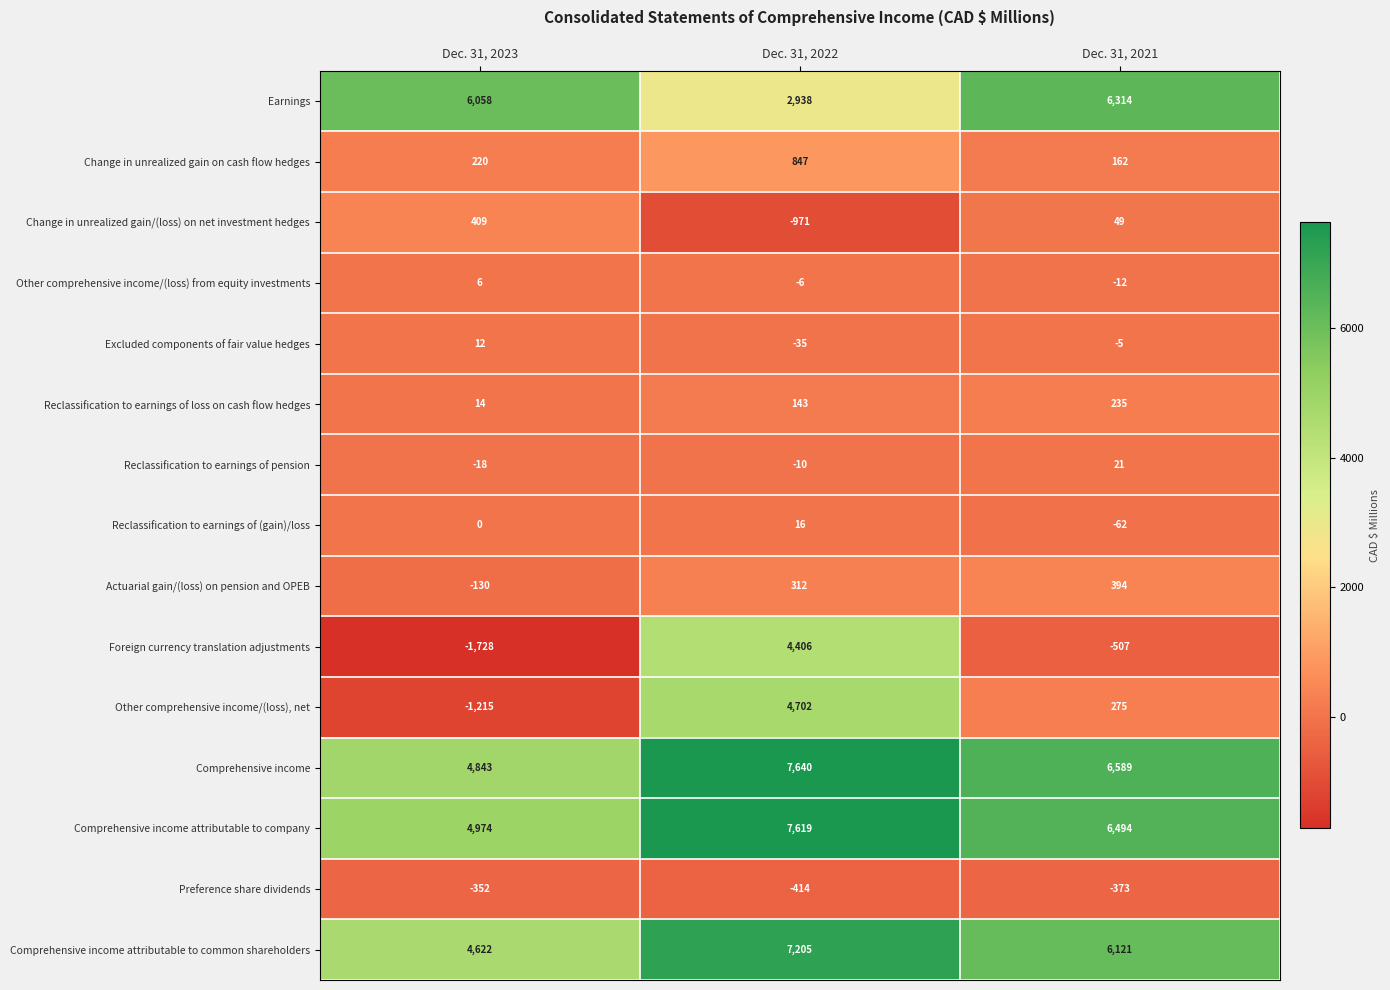

What is the sum of all Comprehensive income attributable to common shareholders values?

17948